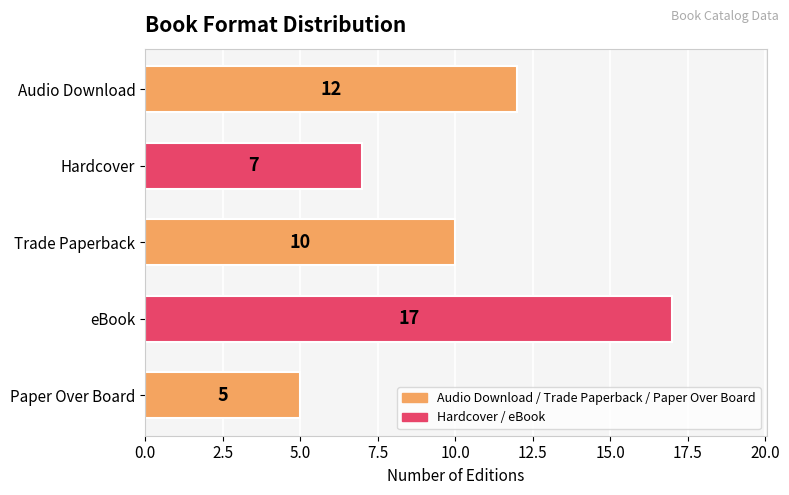

How many values are between 7 and 12?

3